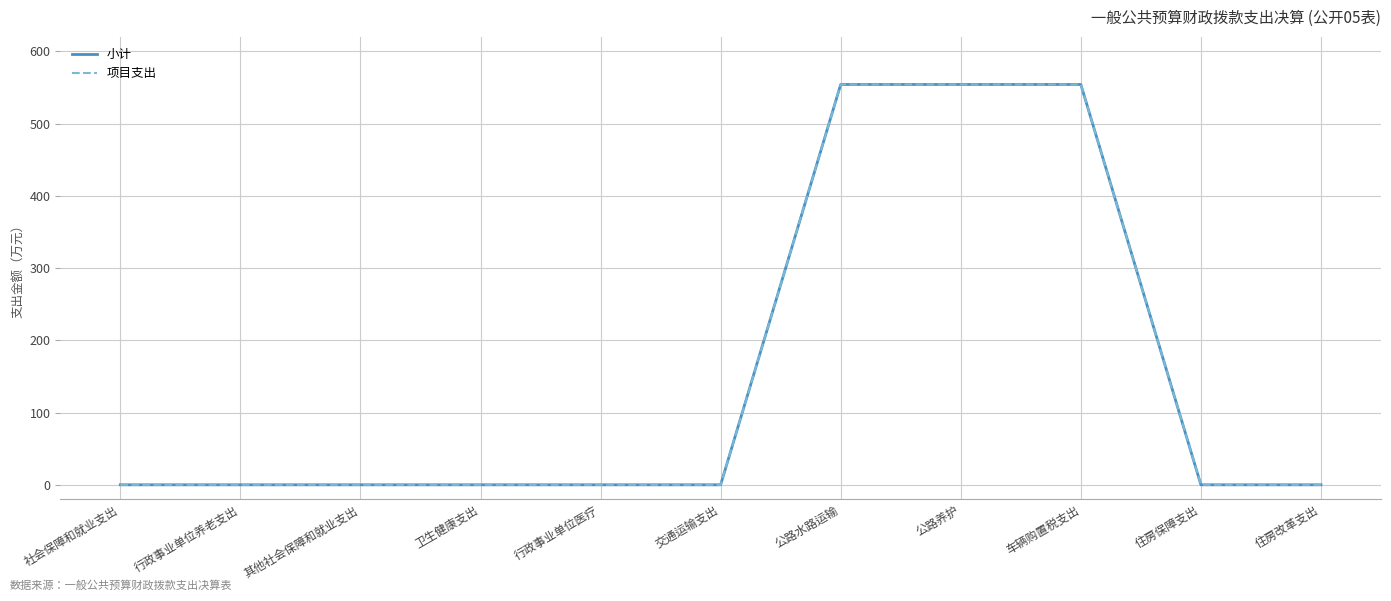

Which series has the largest total across all categories?

小计